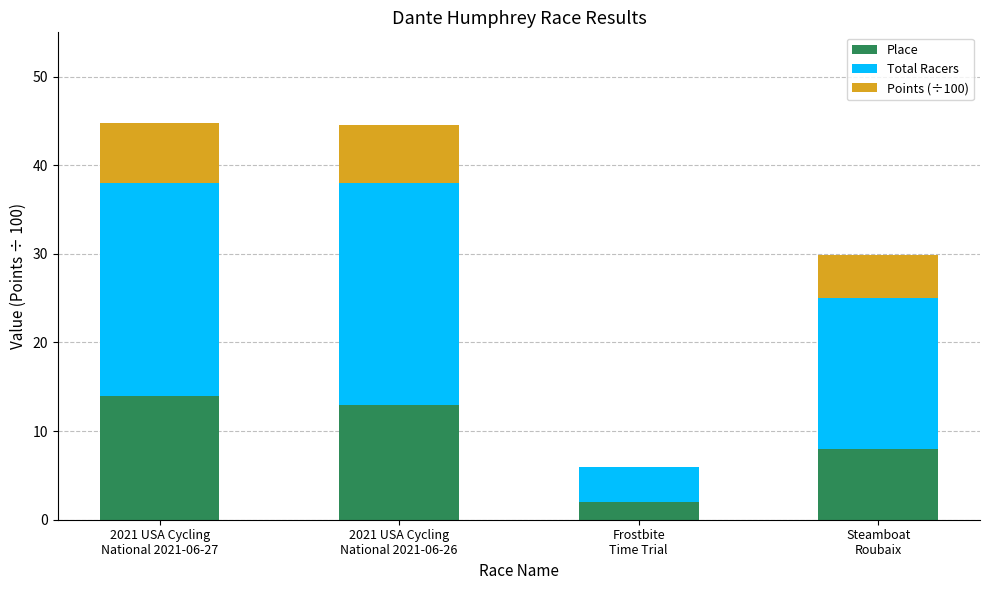

What is the sum of all Place values?

37.0